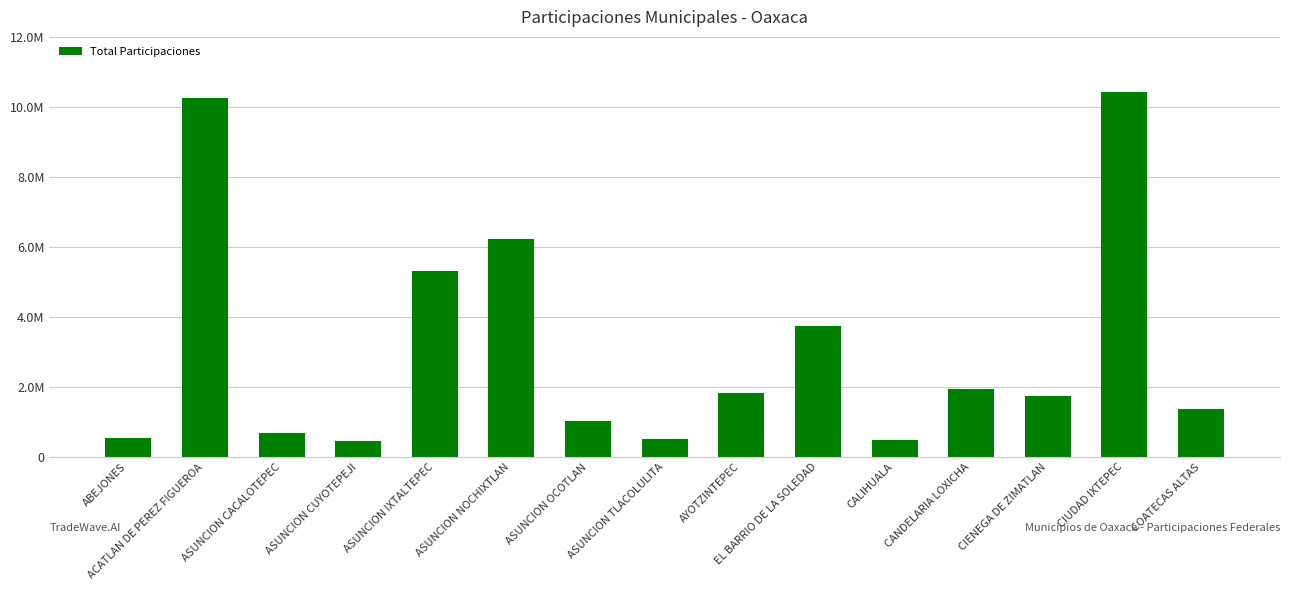

Approximately how many times larger is the value at ASUNCION CUYOTEPEJI compared to CIENEGA DE ZIMATLAN?

0.3